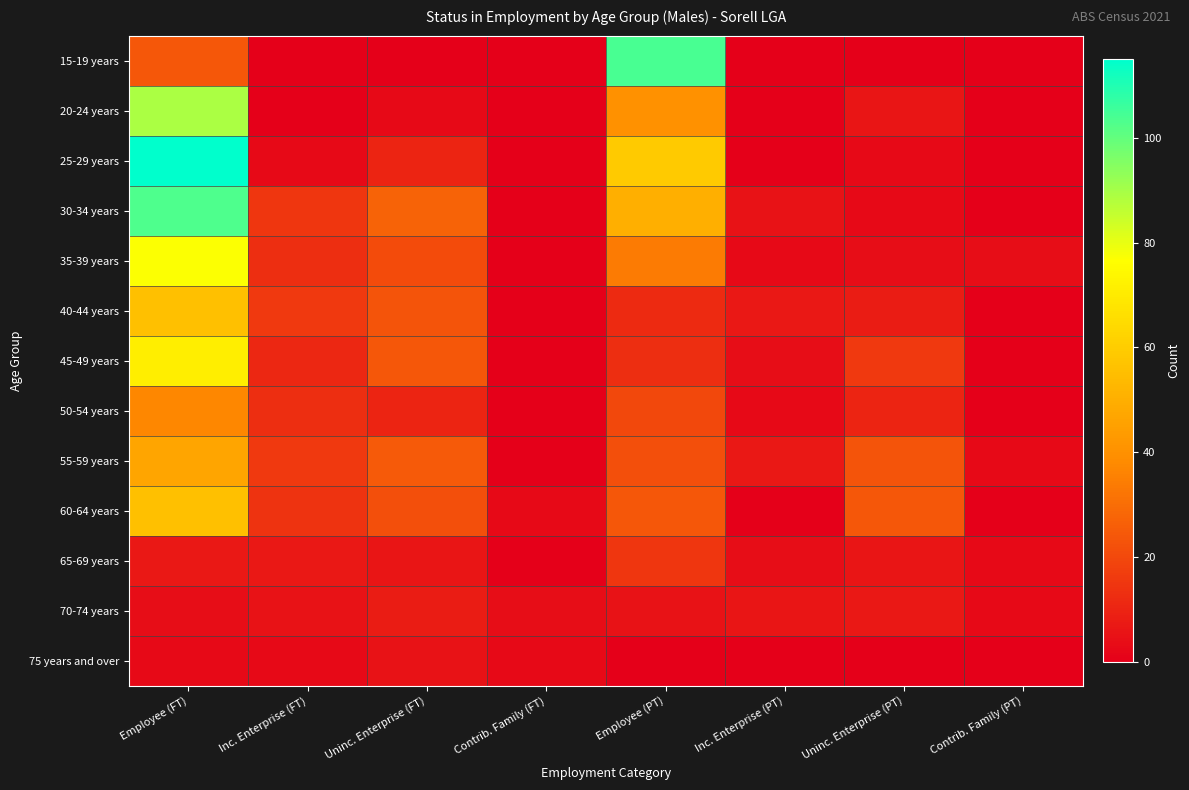

At which category does the chart reach its minimum across all series?

Inc. Enterprise (FT)